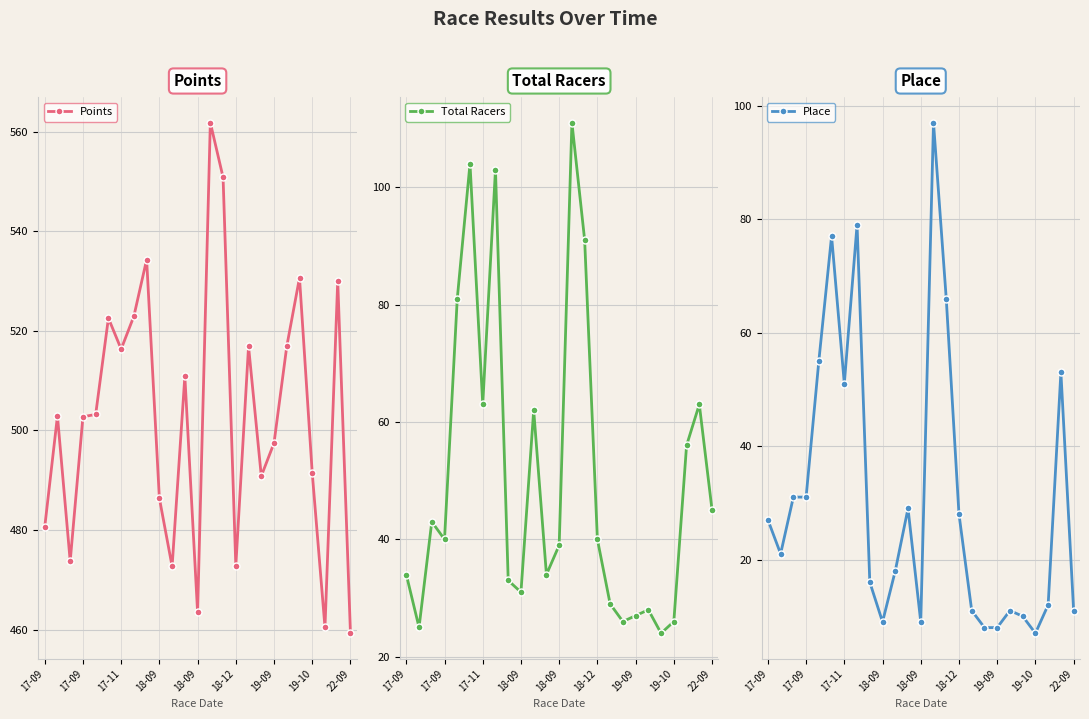

How many interior local valleys does the Total Racers series have?

7